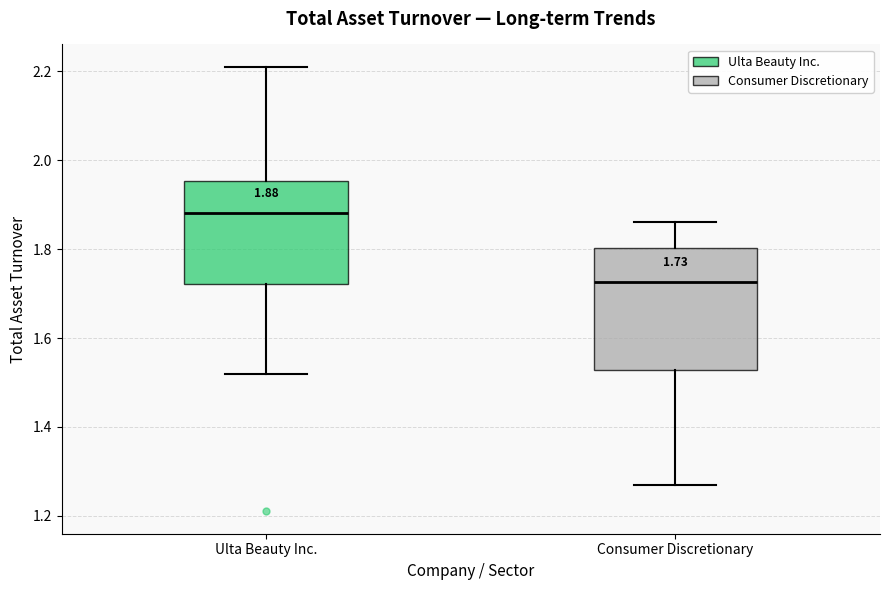

Which box has the highest median line?

Ulta Beauty Inc.